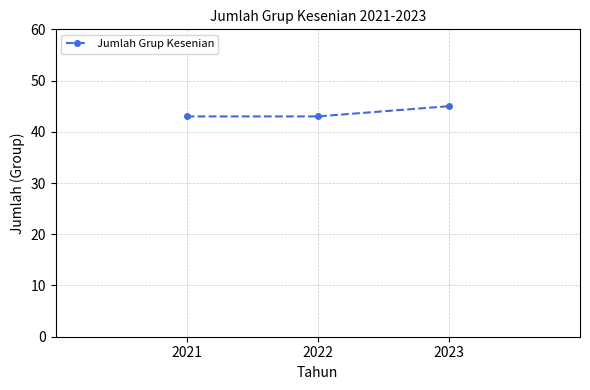

Does the chart display data point markers on the line(s)?

Yes